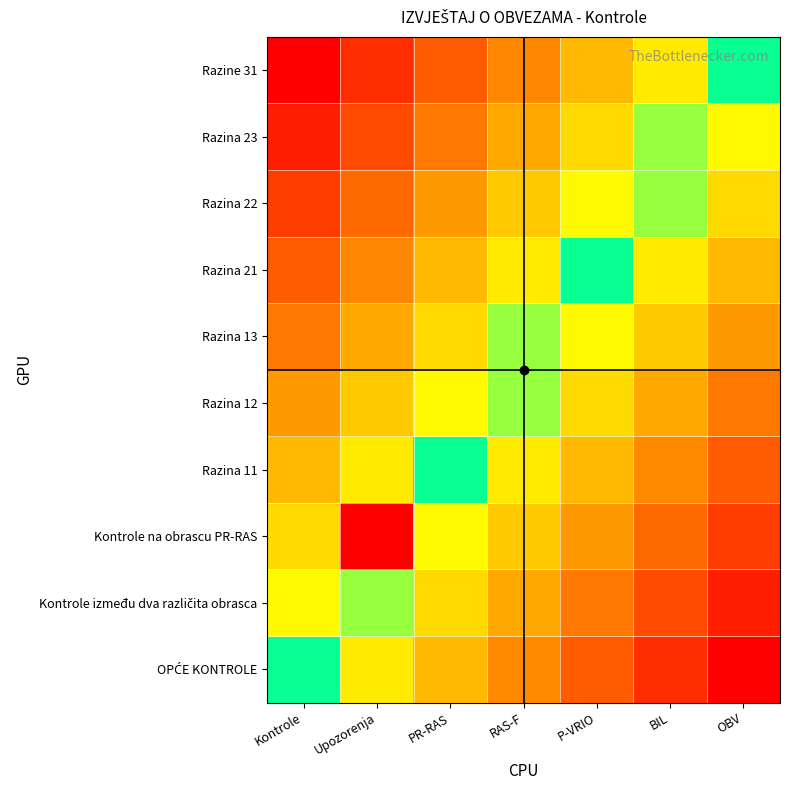

At which category is the sum across all series the highest?

Kontrole